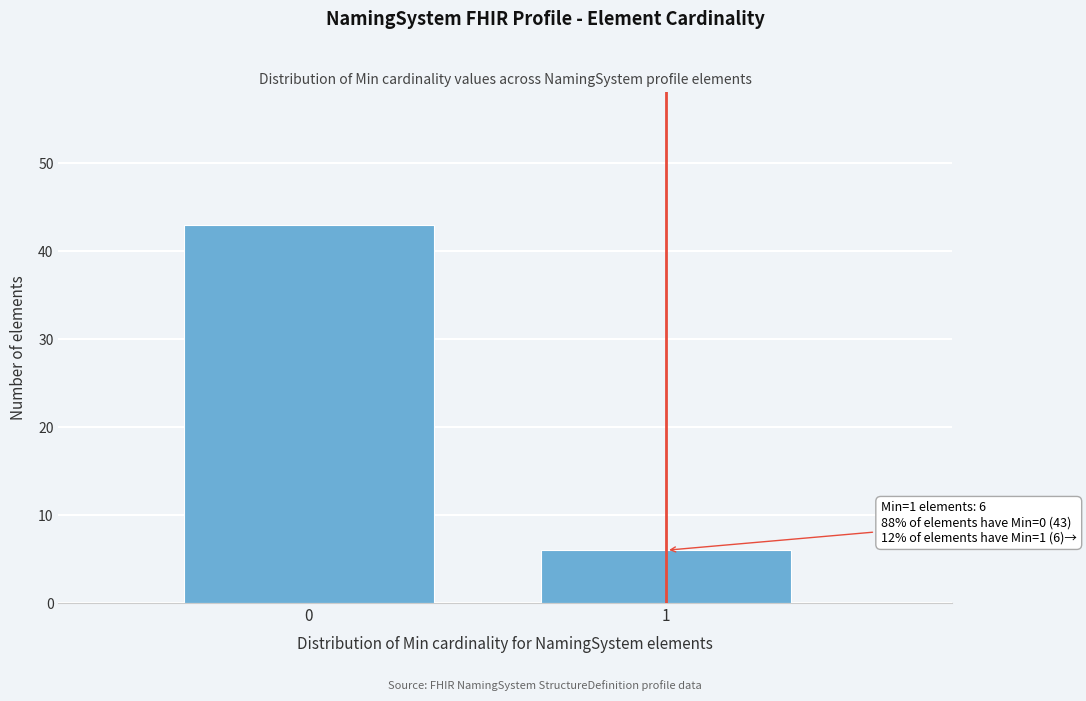

Reading right to left, list all the values displayed in this chart.

1=6	0=43